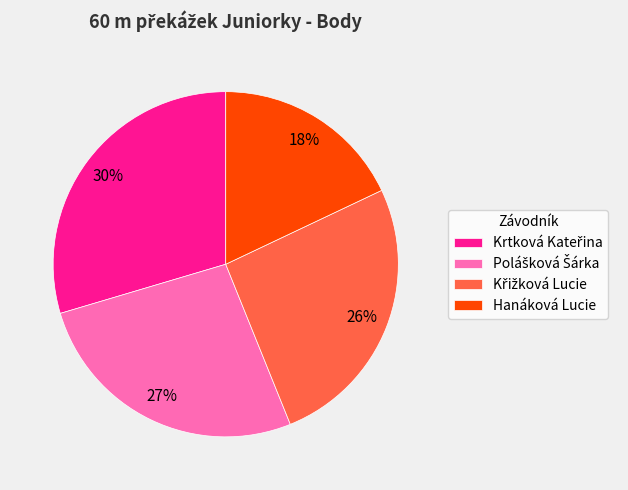

Count the number of slices in the pie.

4